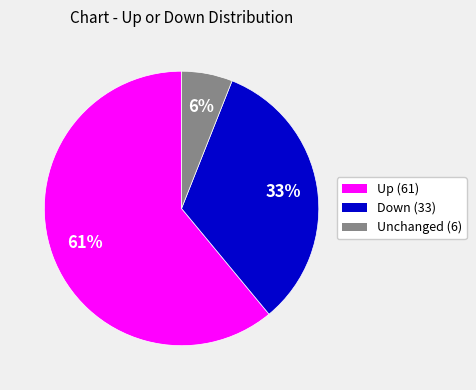

Which slice represents more than half of the pie?

Up (61)